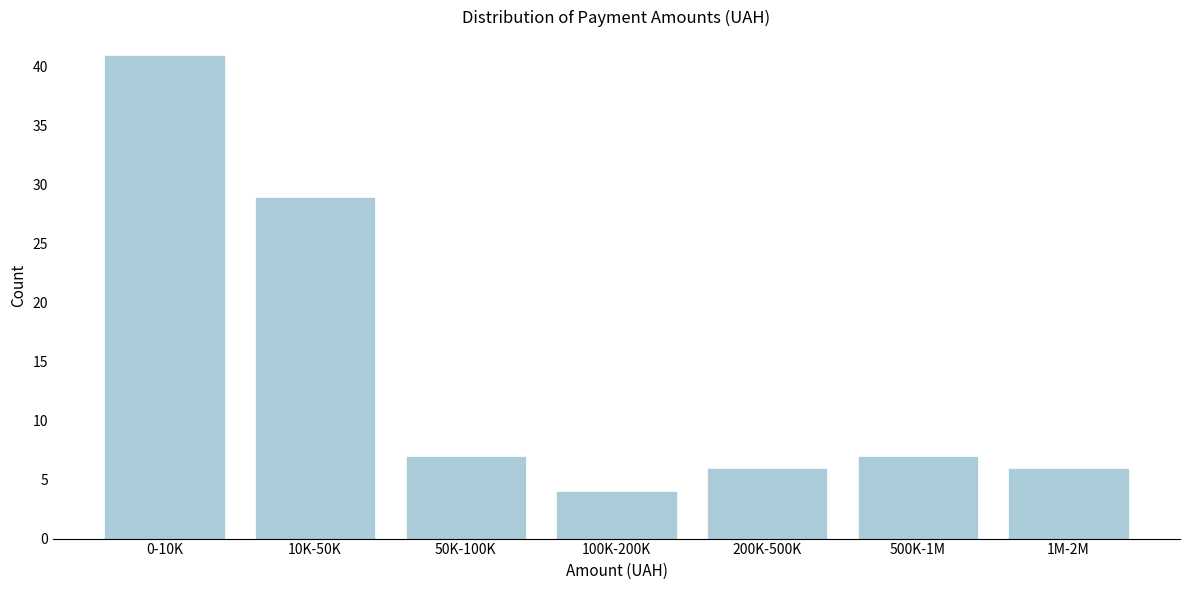

Reading left to right, what are all the values shown in this chart?

41	29	7	4	6	7	6